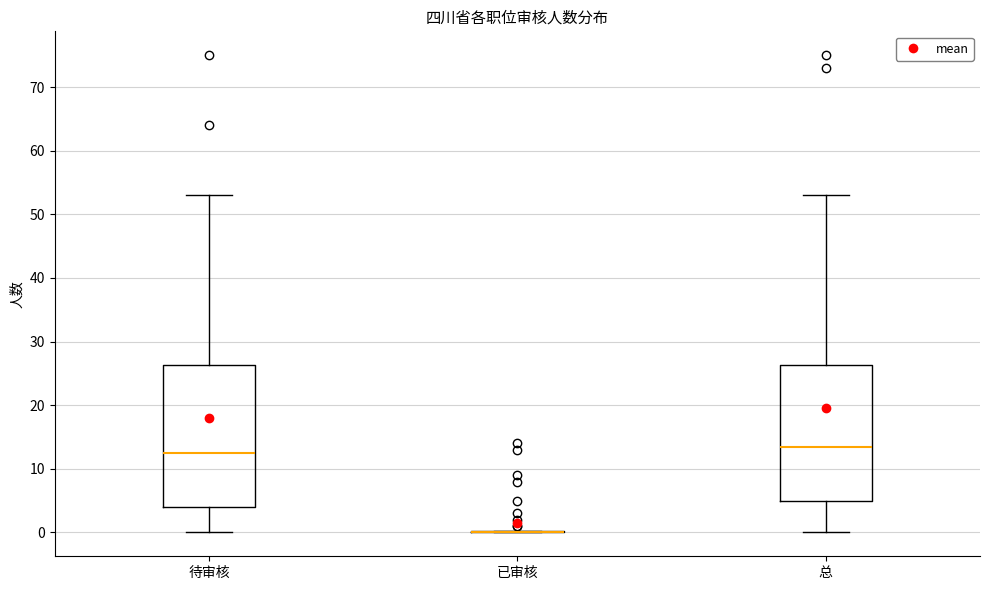

Reading left to right, read every box against the y-axis: the position of its median line, the range the box covers, and the ends of its whiskers. The values are not printed on the chart, so give them approximately, as read against the axis.

待审核: median 13, box 4 to 26, whiskers 0 to 53
已审核: box collapsed to a line at 0, whiskers 0 to 0
总: median 14, box 5 to 26, whiskers 0 to 53